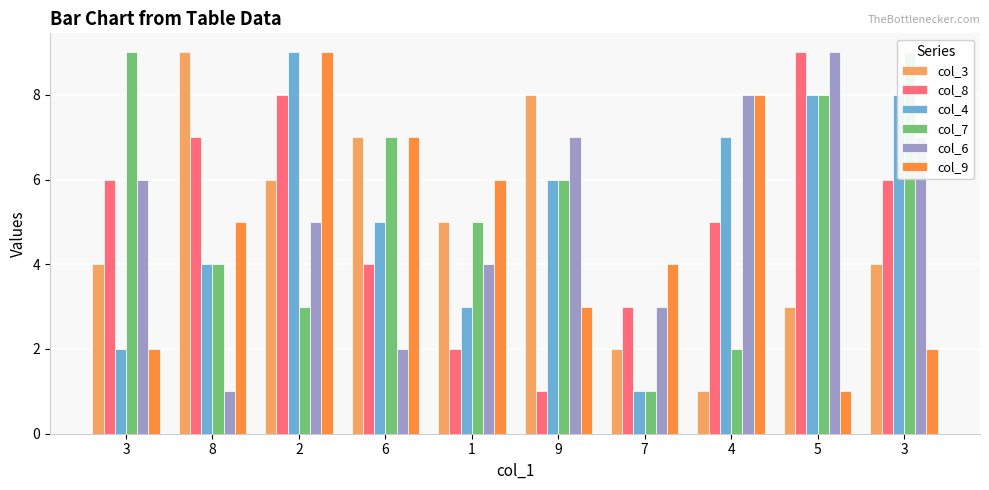

Between 2 and 6, which series saw the biggest shift?

col_8